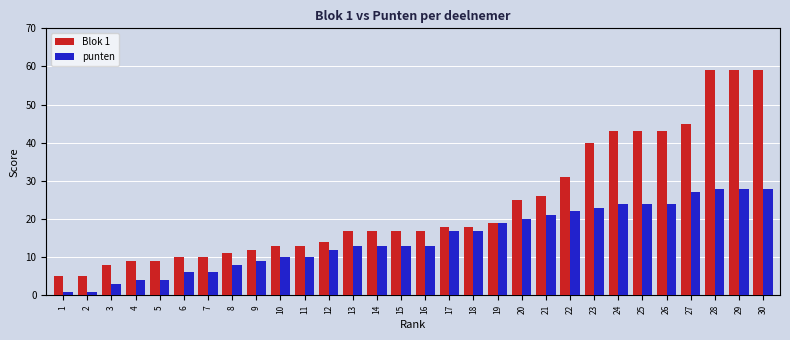

Which series has the largest total across all categories?

Blok 1